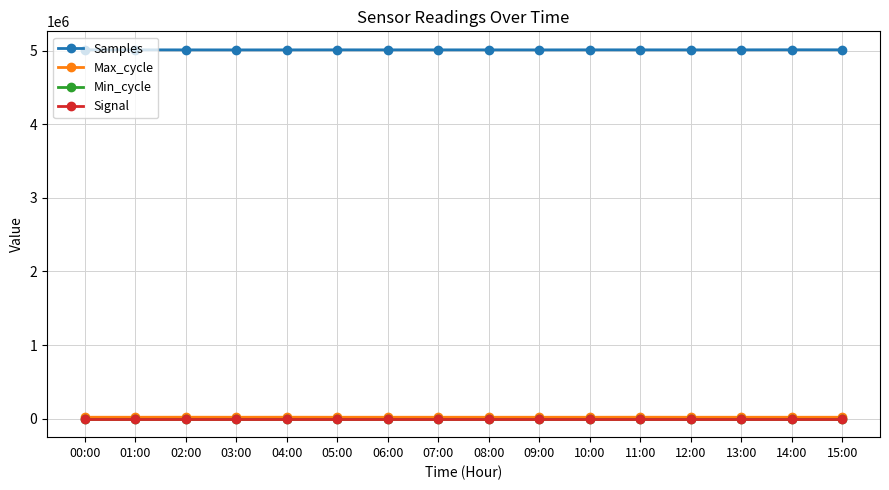

Which series has the largest total across all categories?

Samples